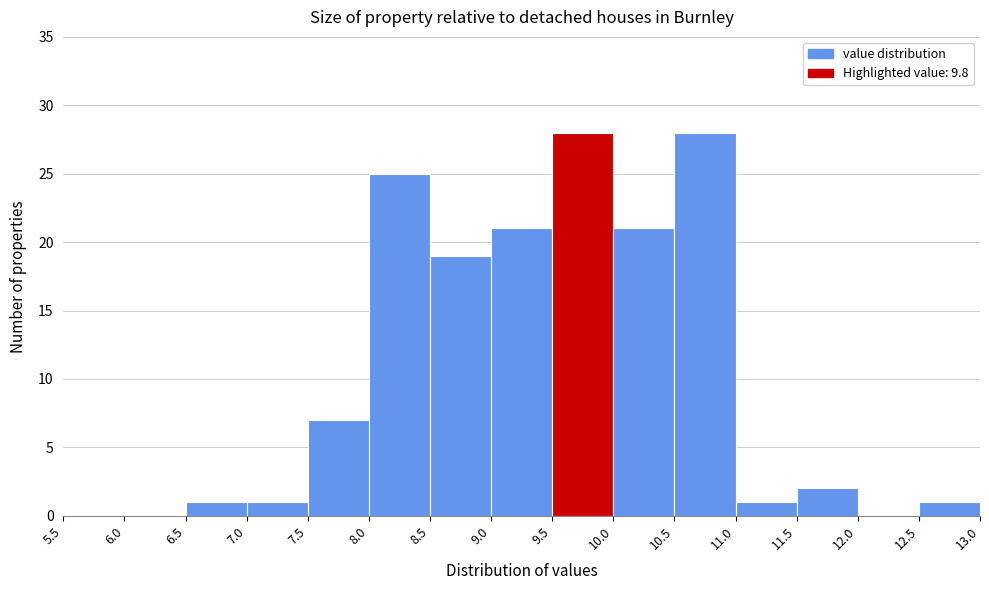

Reading left to right, transcribe this chart: for each bar, give the range it covers on the x-axis and its height. The values are not printed on the chart, so give them approximately, as read against the axis.

5.5 to 6.0: 0
6.0 to 6.5: 0
6.5 to 7.0: 1
7.0 to 7.5: 1
7.5 to 8.0: 7
8.0 to 8.5: 25
8.5 to 9.0: 19
9.0 to 9.5: 21
9.5 to 10.0: 28
10.0 to 10.5: 21
10.5 to 11.0: 28
11.0 to 11.5: 1
11.5 to 12.0: 2
12.0 to 12.5: 0
12.5 to 13.0: 1